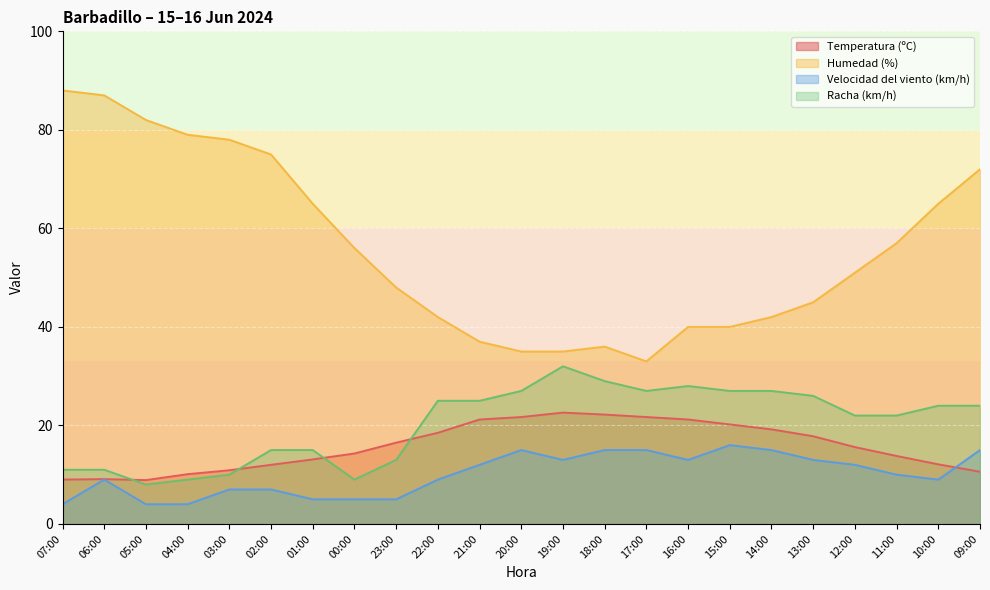

What is the approximate value of Humedad (%) at 06:00?

87.0